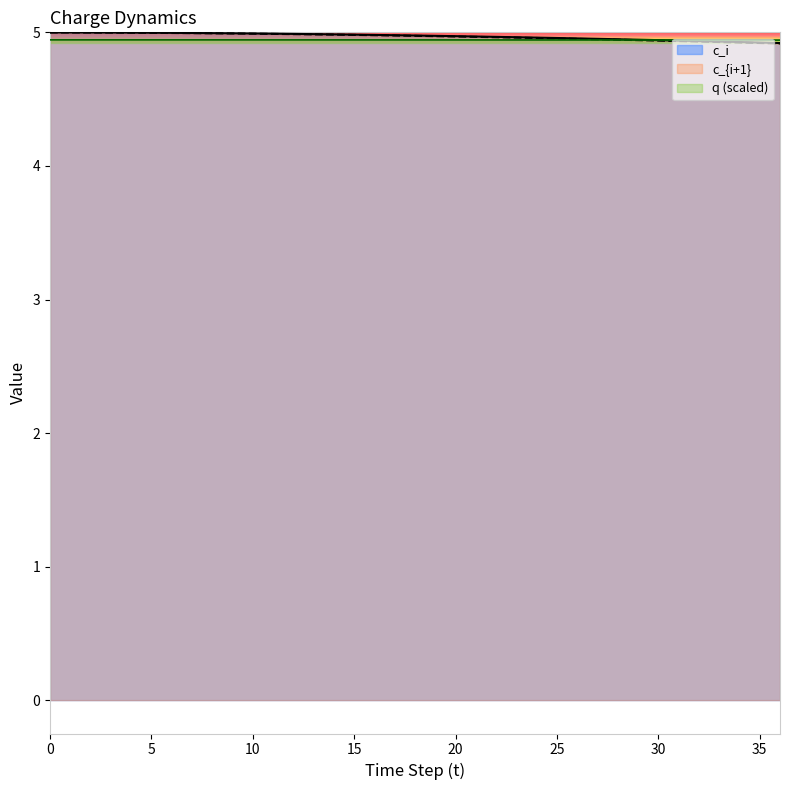

The c_i series shows 4.9 at 36. True or false?

True